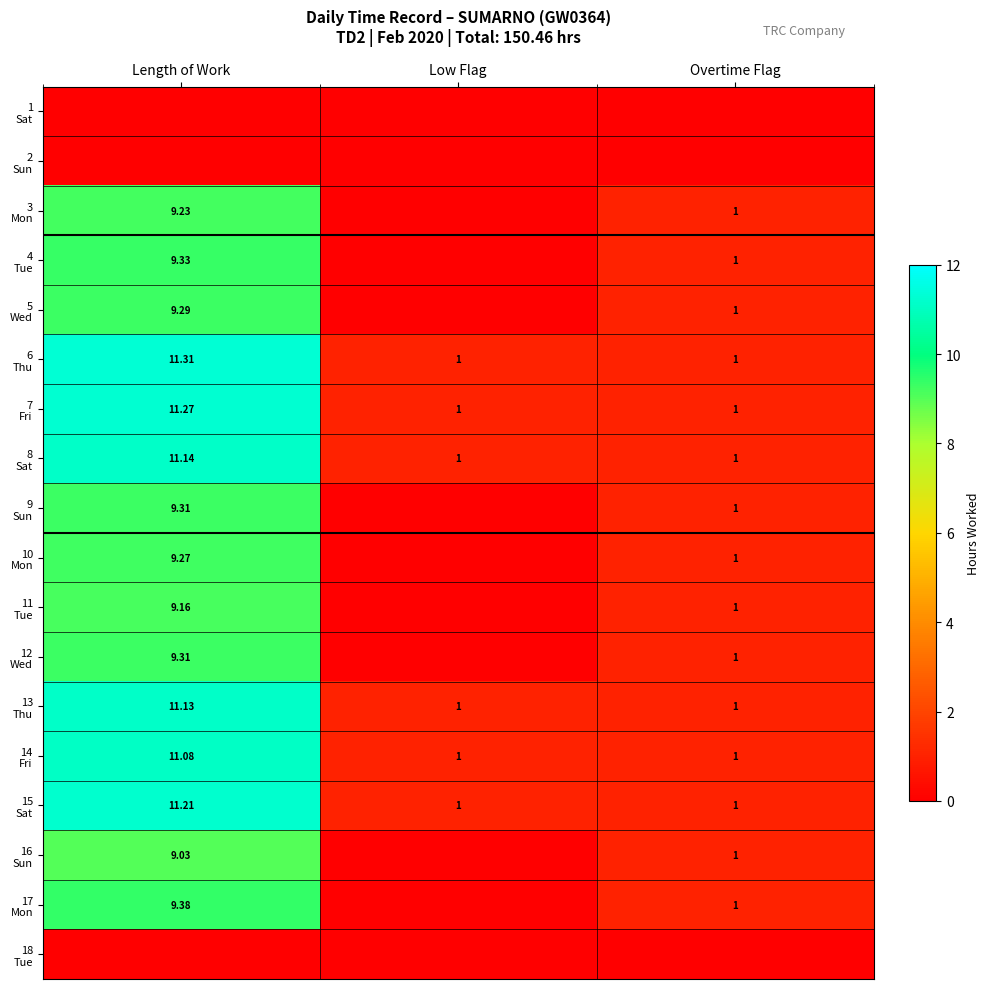

Which has a higher value, Overtime Flag or Low Flag?

Overtime Flag